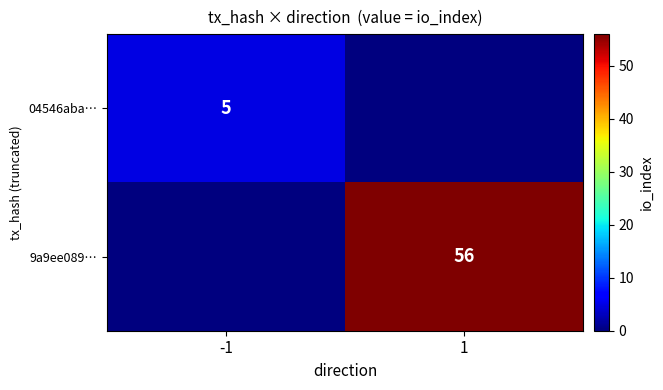

What is the total value across all series at -1?

5